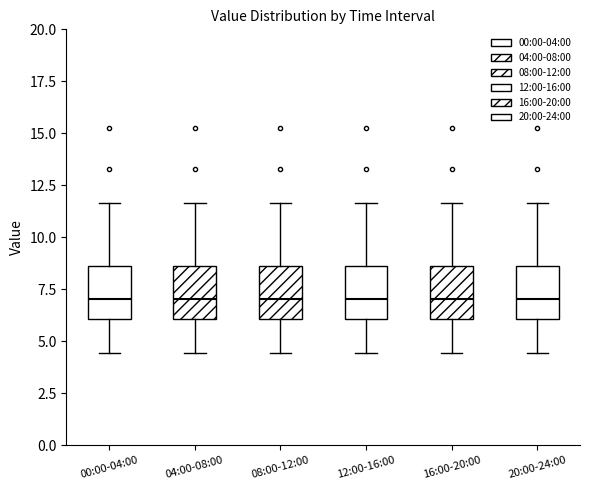

Where is the upper edge of the box for 12:00-16:00 on the y-axis? The values are not printed on the chart, so give them approximately, as read against the axis.

8.5